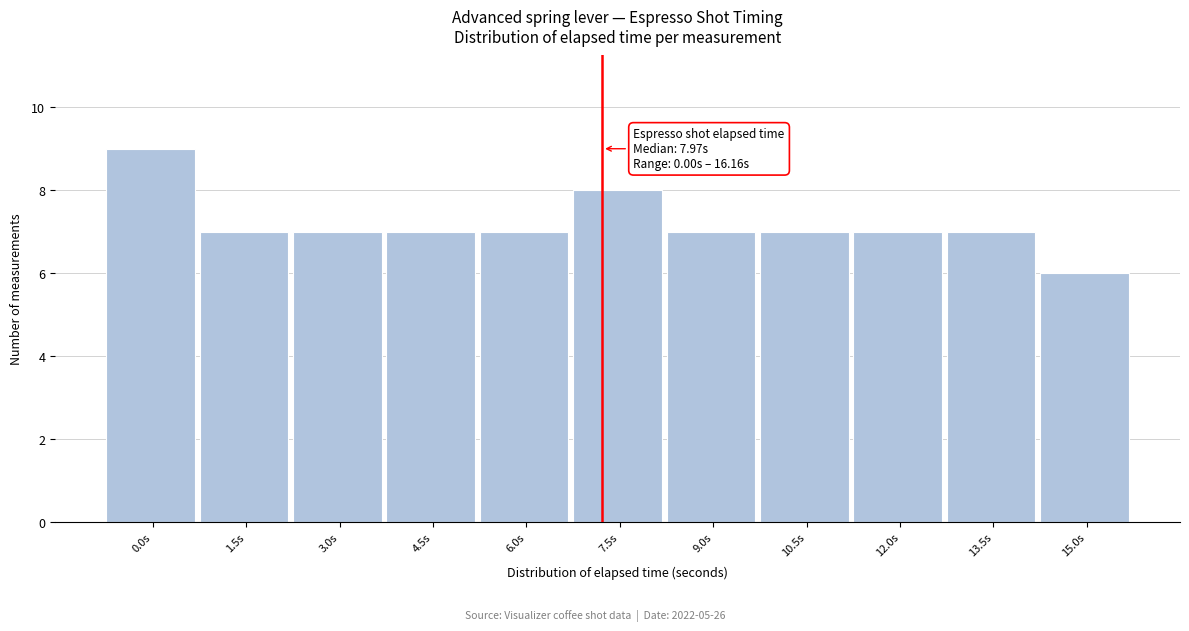

Reading left to right, what are all the values shown in this chart?

9	7	7	7	7	8	7	7	7	7	6